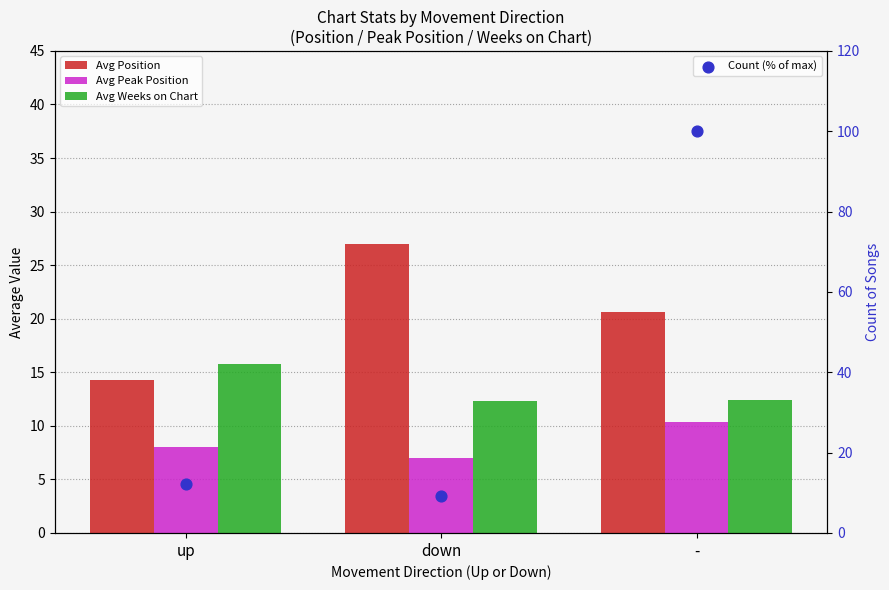

At which category is the sum across all series the highest?

-